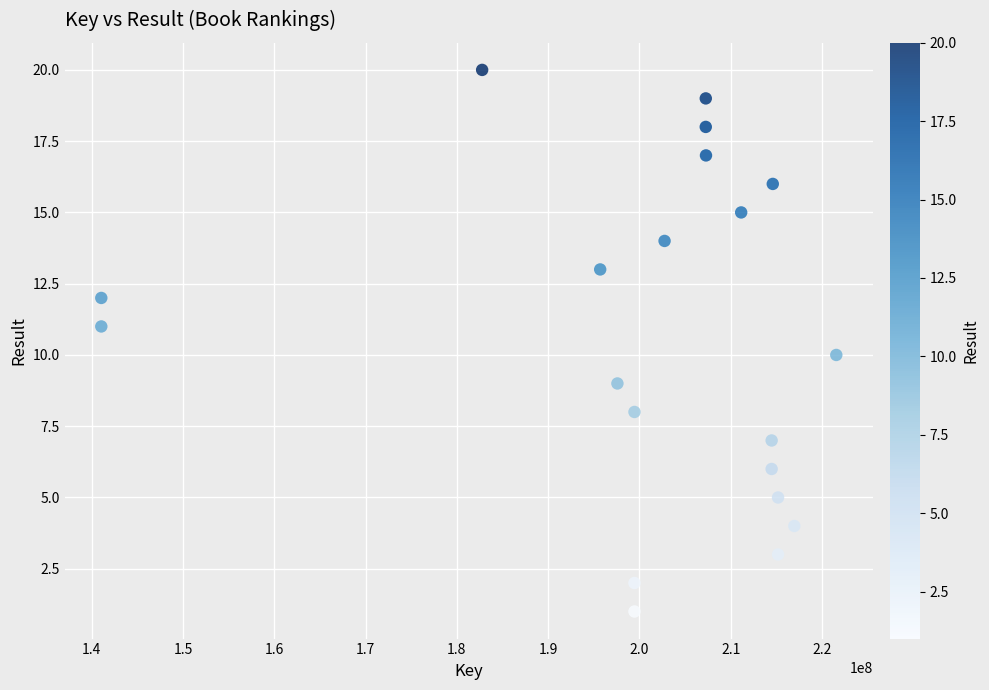

What is the range of Y values (max minus min)?

19